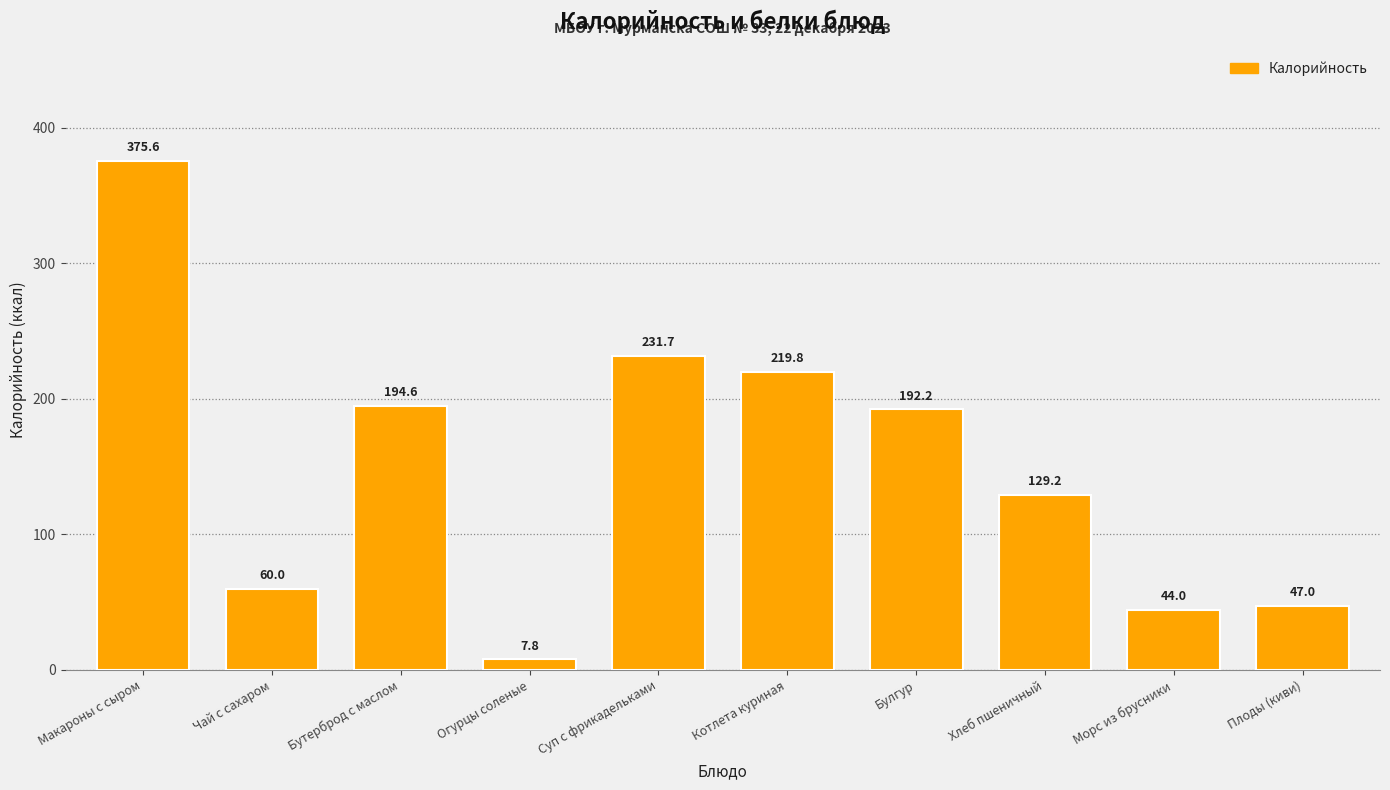

How many series are shown in this chart?

1